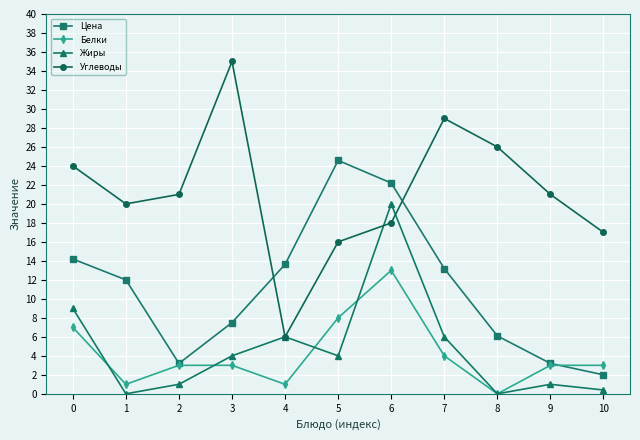

What is the greatest value displayed?

35.0